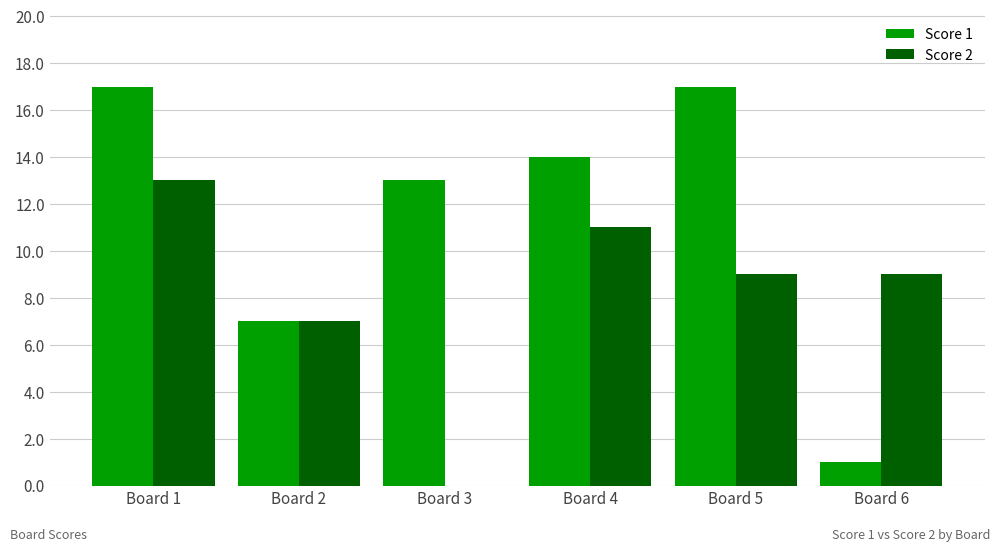

What is the approximate value of Score 1 at Board 1?

17